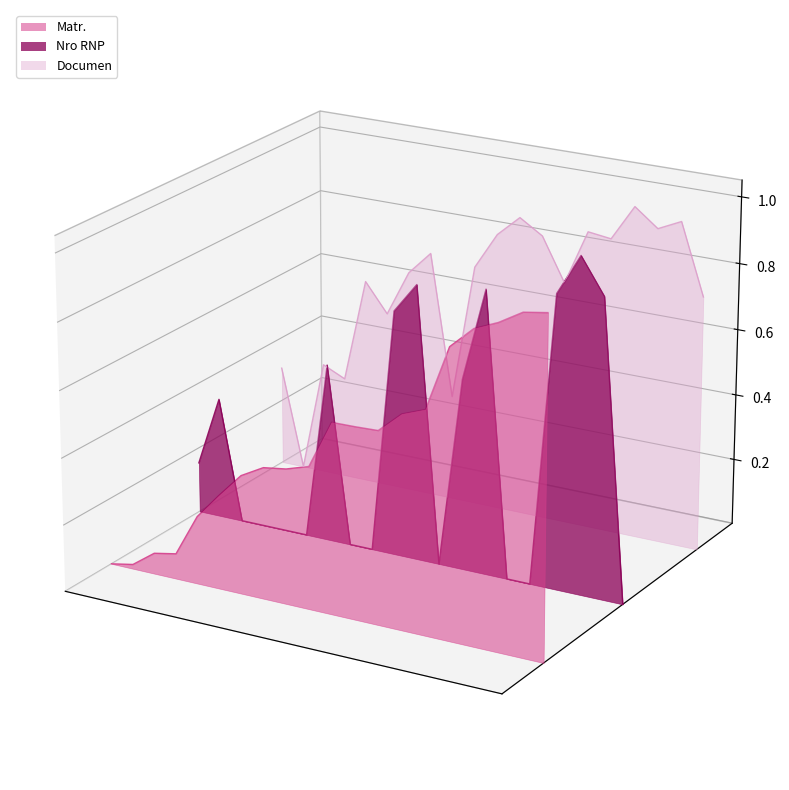

Which category has the lowest value in the Matr. series?

1986-05-19